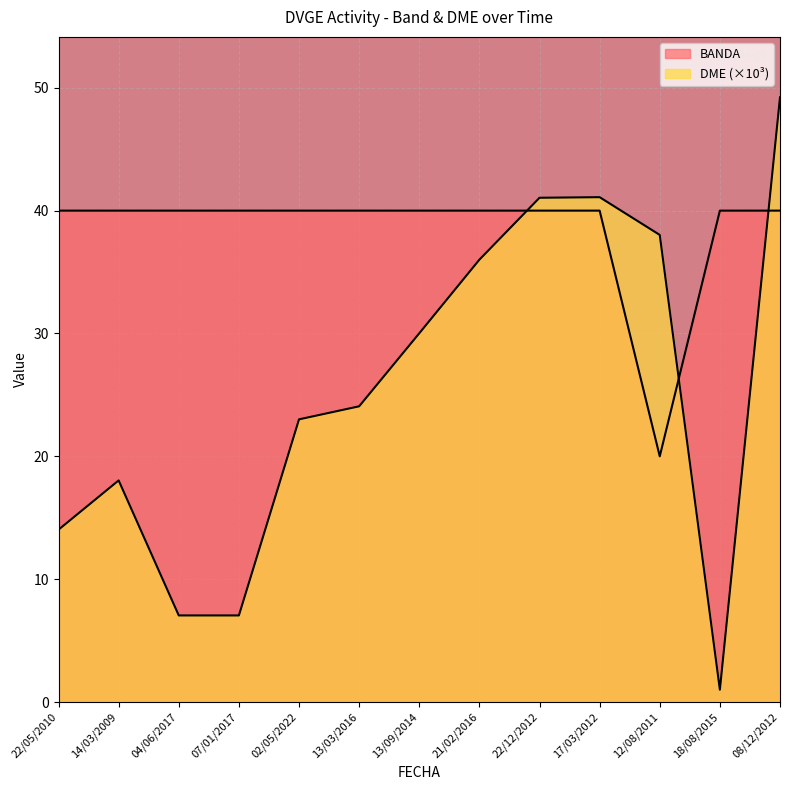

What is the sum of the BANDA values at 22/12/2012 and 12/08/2011?

60.0